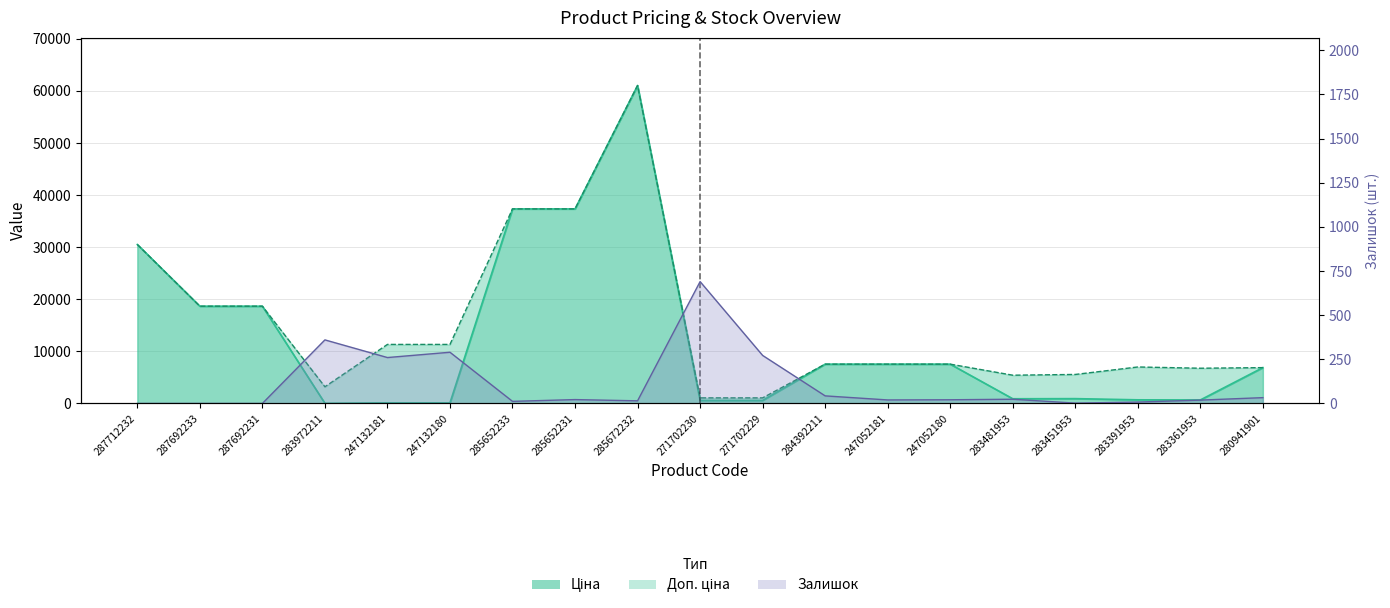

Which series changed the most between 283451953 and 283361953?

Доп. ціна